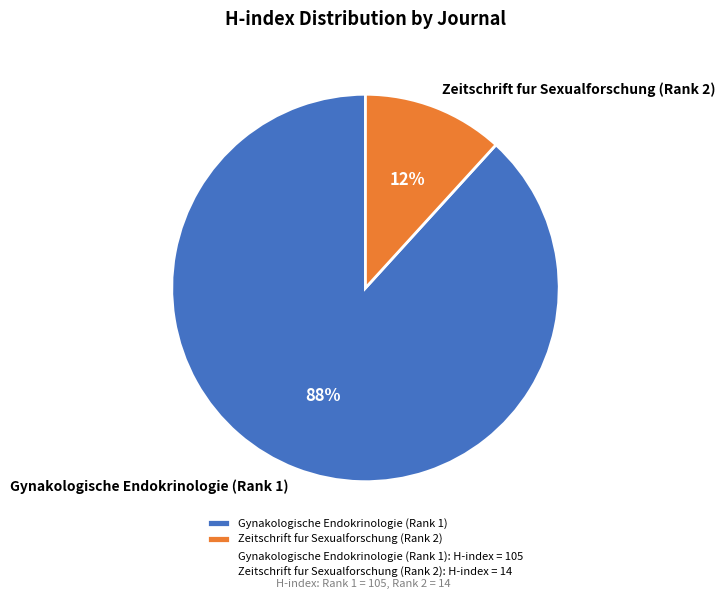

True or false: Zeitschrift fur Sexualforschung (Rank 2) accounts for 12% of the total.

True